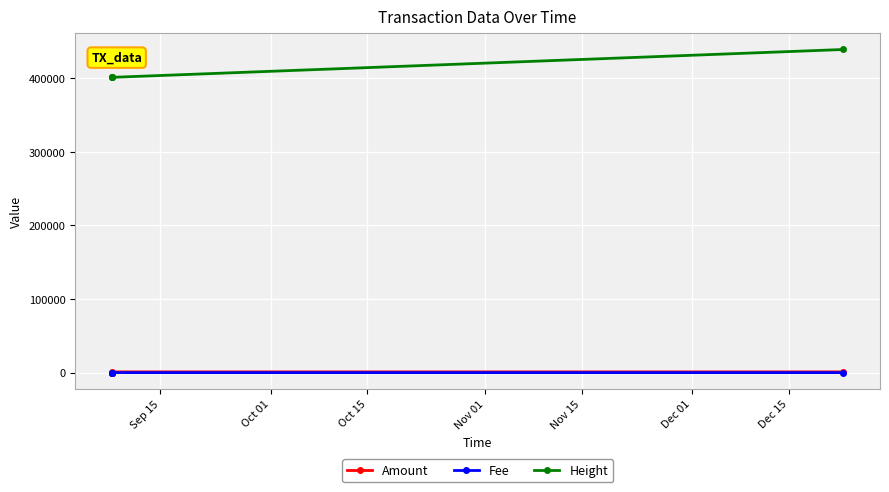

What is the maximum value shown in the chart?

439249